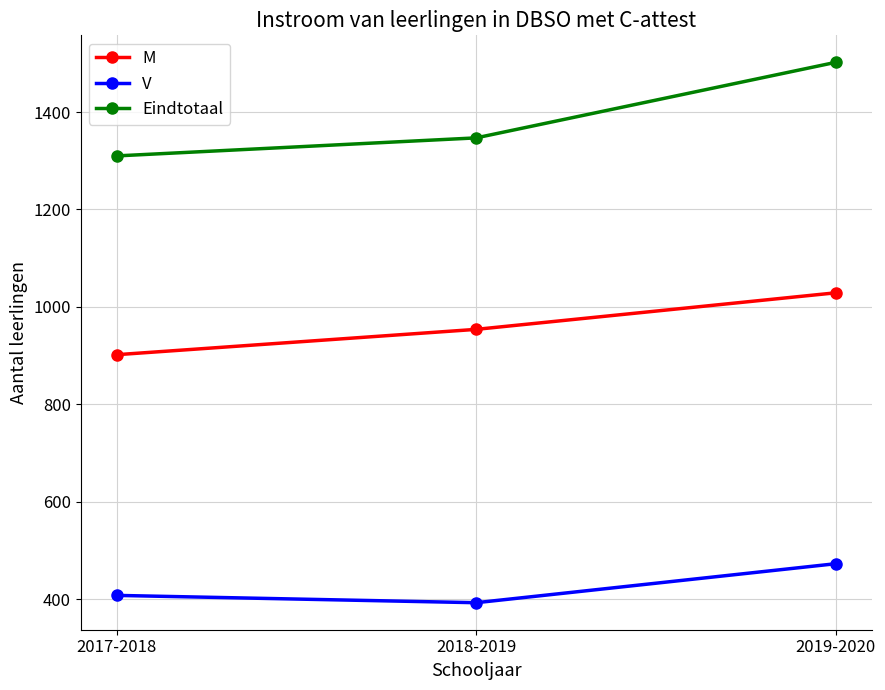

What value does the M series have at 2017-2018, to the nearest 10?

900